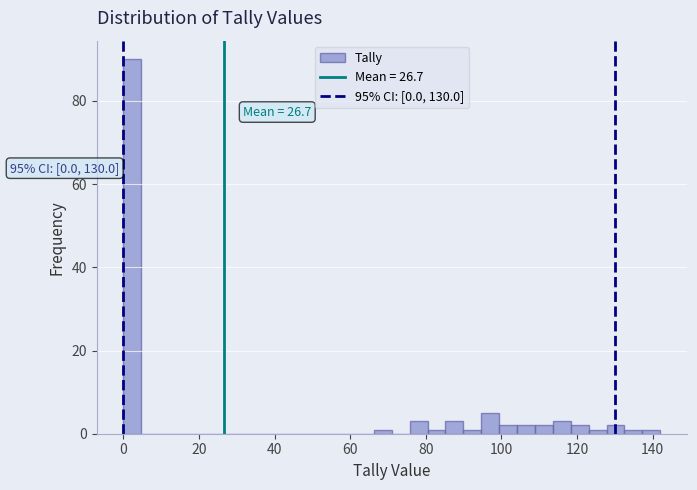

Around what value on the x-axis is the tallest bar? Give the approximate position of its centre, as read against the axis.

2